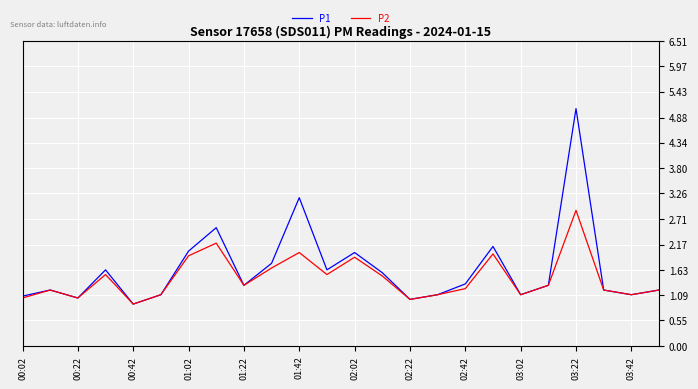

Rank the series by their maximum value, from lowest to highest.

P2, P1